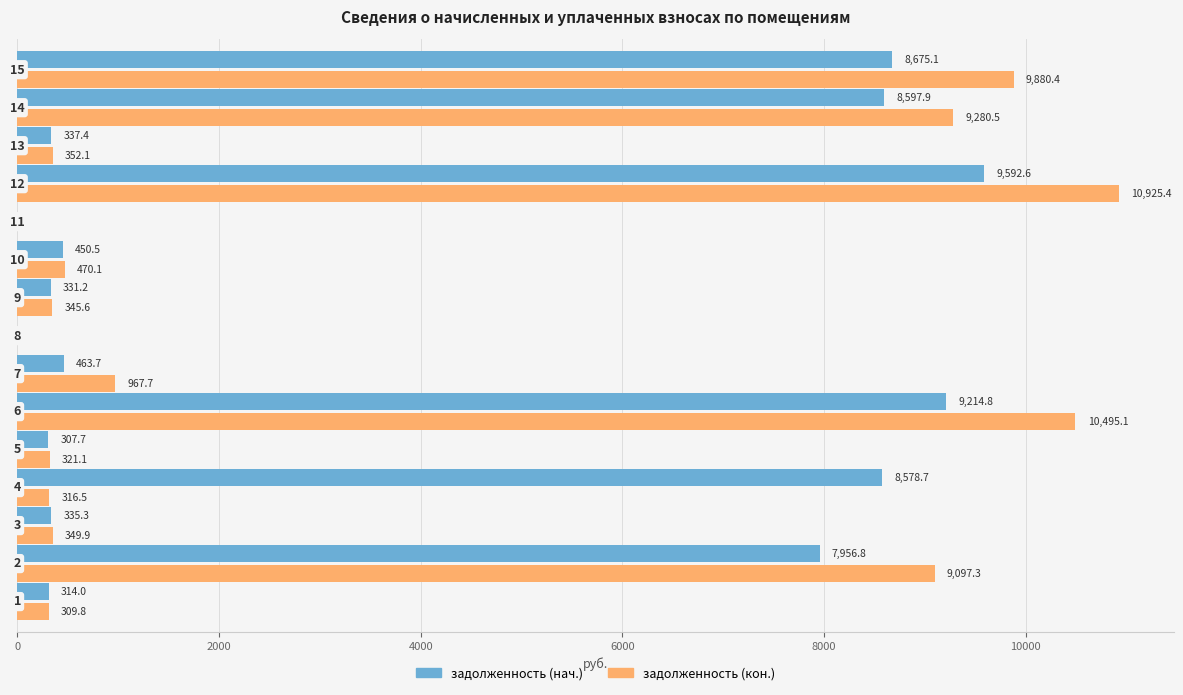

Which series has the widest spread of values?

задолженность (кон.)